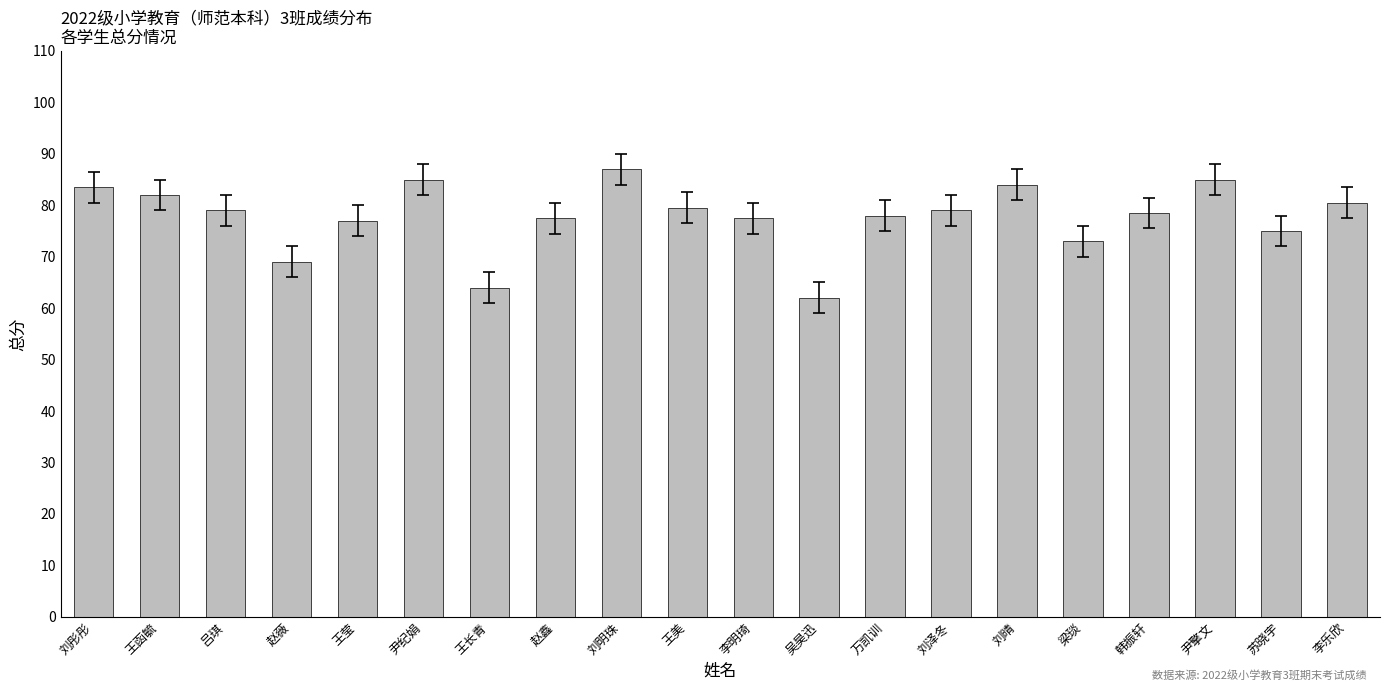

Reading left to right, transcribe all the data shown in this chart.

刘彤彤=83.5	王函毓=82.0	吕琪=79.0	赵薇=69.0	王莹=77.0	尹纪娟=85.0	王长青=64.0	赵鑫=77.5	刘明珠=87.0	王美=79.5	李明琦=77.5	吴昊迅=62.0	万凯训=78.0	刘泽冬=79.0	刘晴=84.0	梁琰=73.0	韩振轩=78.5	尹擎文=85.0	苏晓宇=75.0	李乐欣=80.5